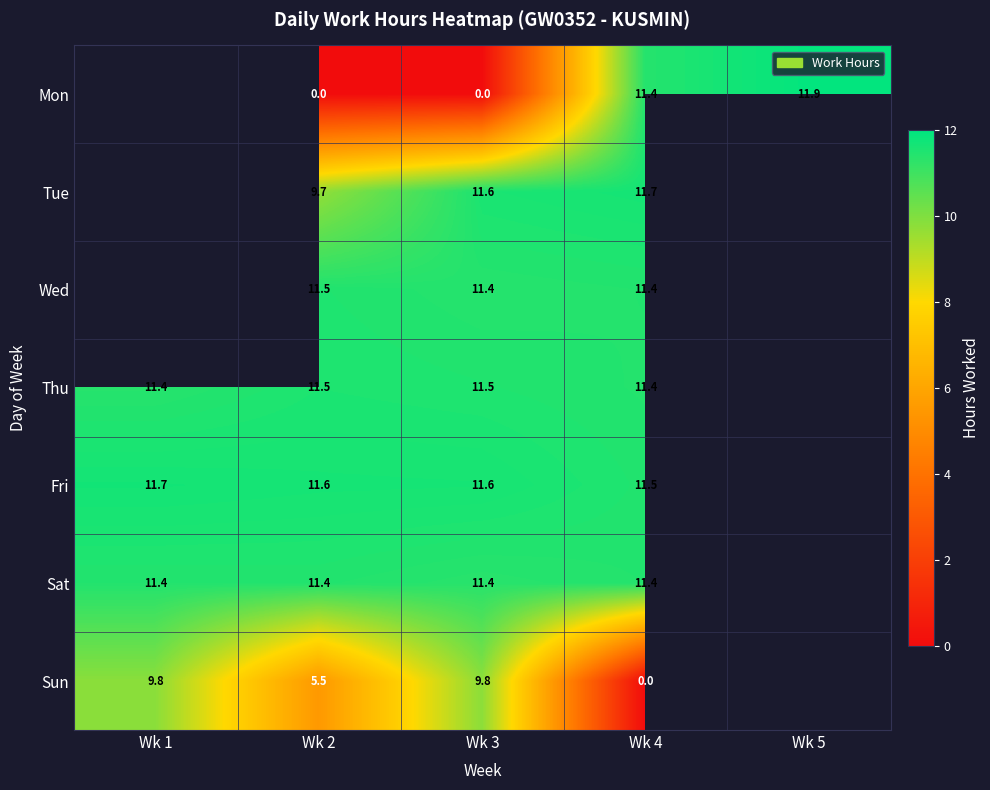

True or false: Thu has a value of 17.2 at Wk 1.

False